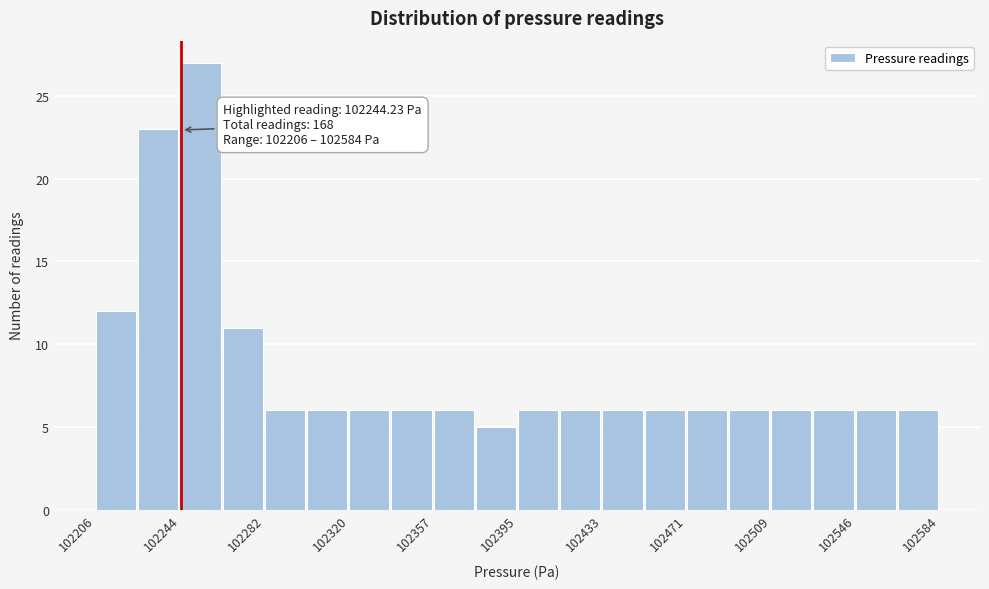

Around what value on the x-axis is the tallest bar? Give the approximate position of its centre, as read against the axis.

102255